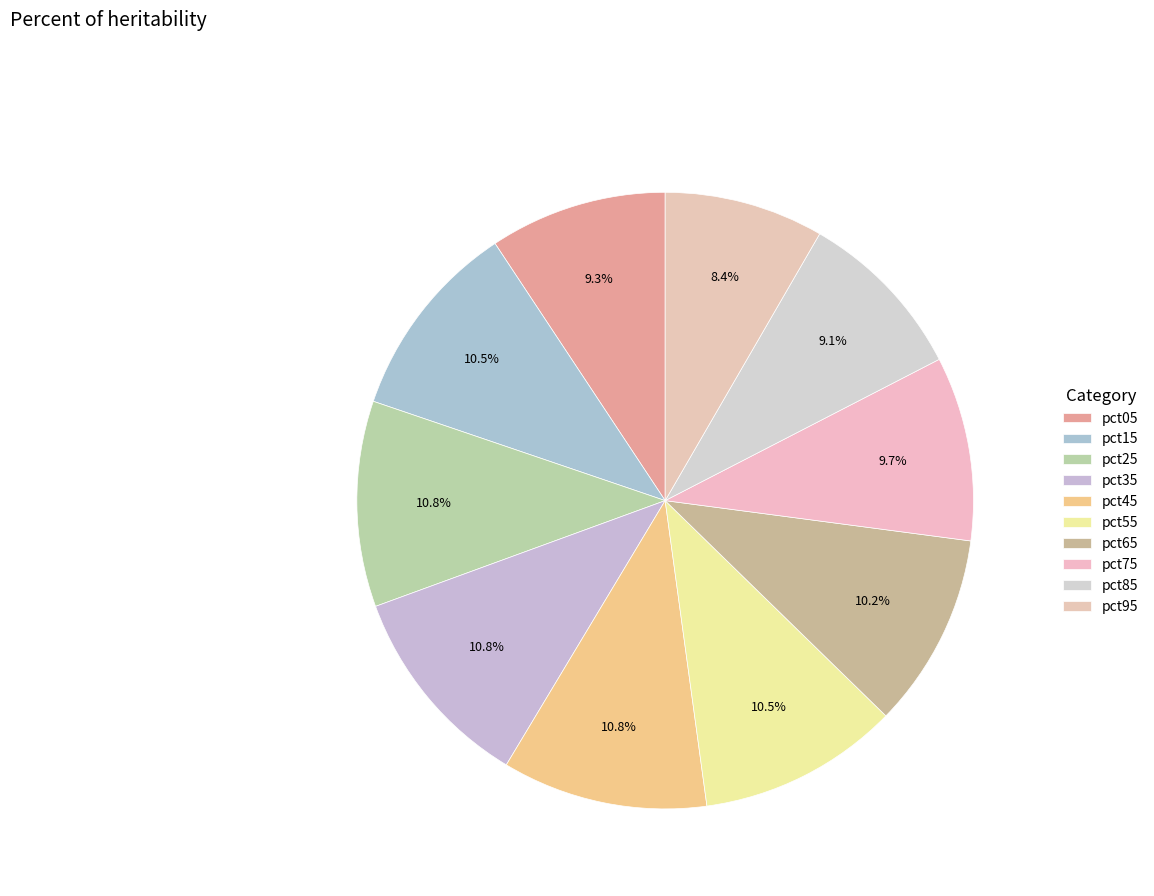

Does any single category account for the majority?

No